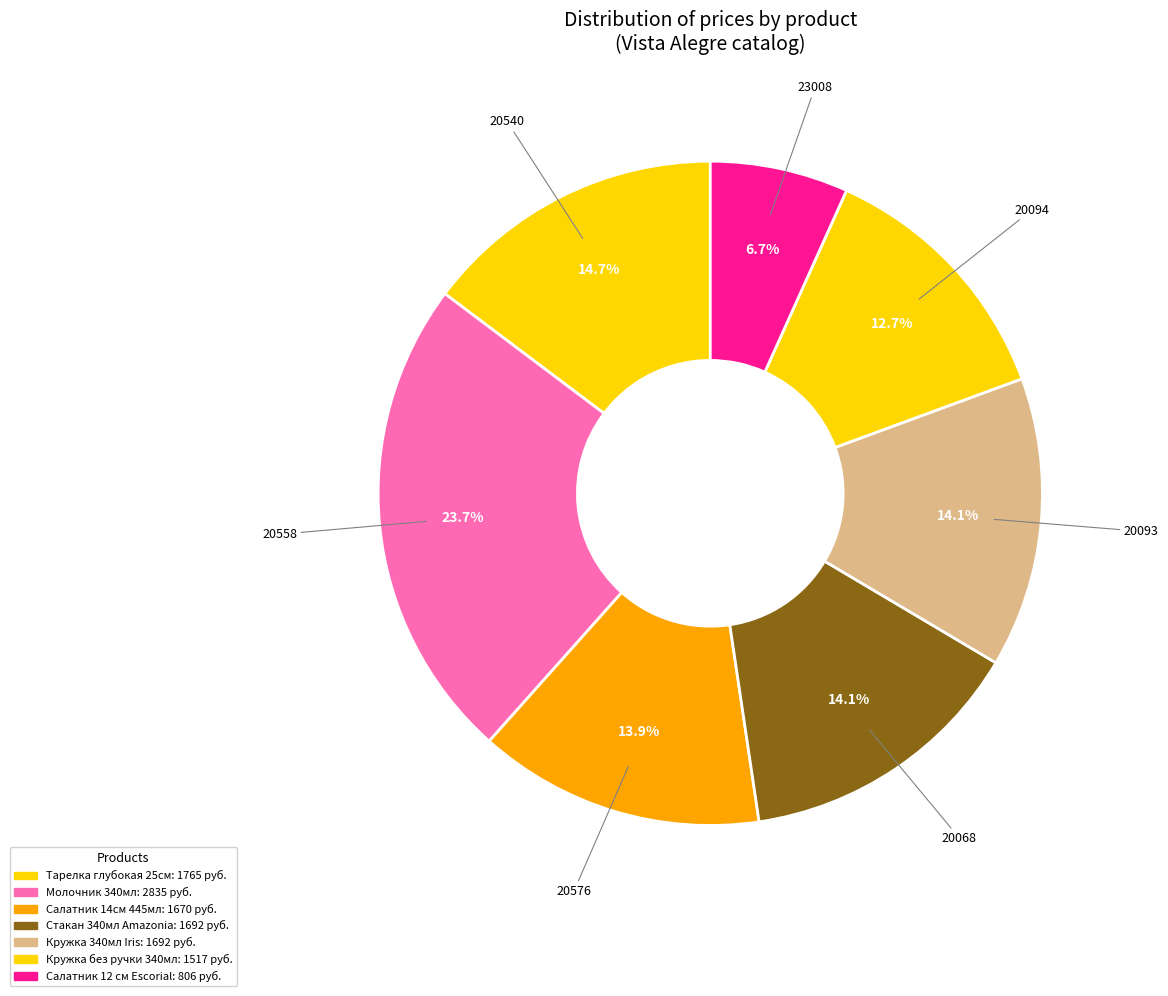

To the nearest percent, what is the difference between the largest and smallest slice percentages?

17%